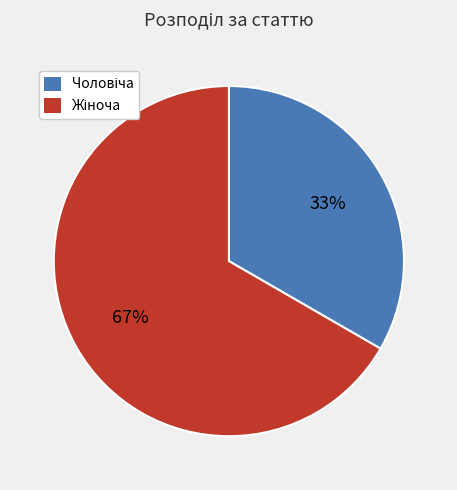

To the nearest percent, what is the average slice percentage?

50%